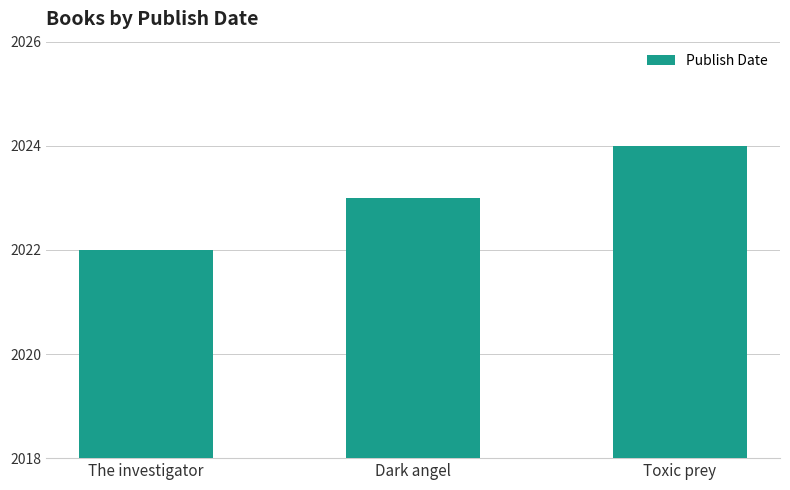

Reading left to right, what are all the values shown in this chart?

The investigator=2022	Dark angel=2023	Toxic prey=2024